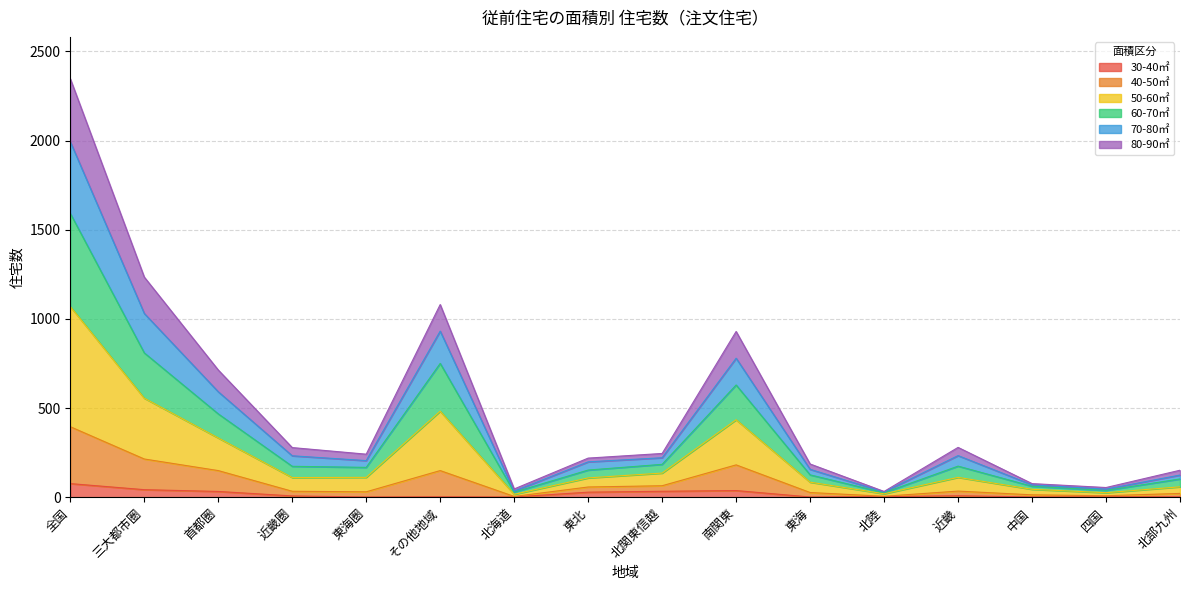

True or false: 40-50㎡ and 50-60㎡ intersect in this chart.

False